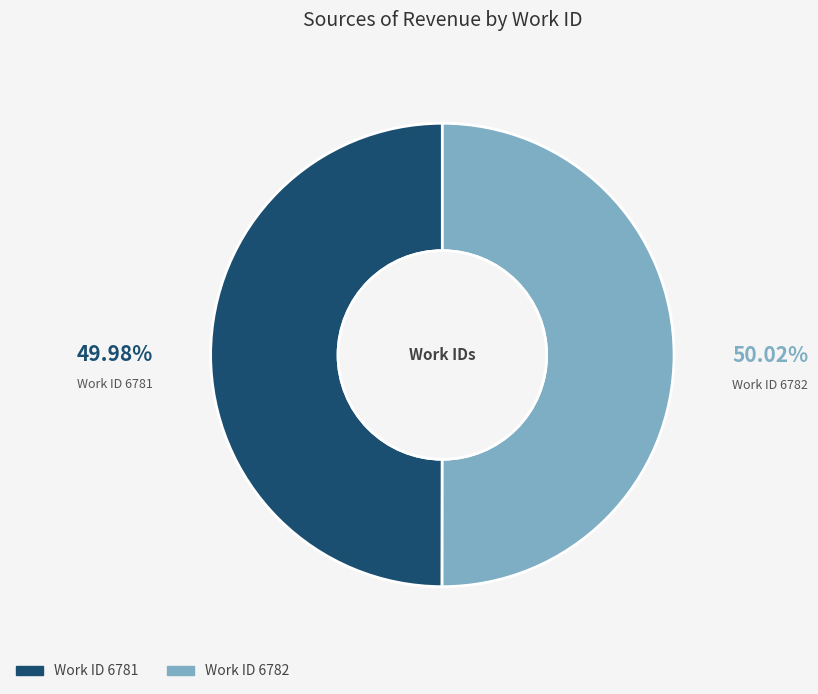

Approximately how many times larger is the value at Work ID 6781 compared to Work ID 6782?

1.0